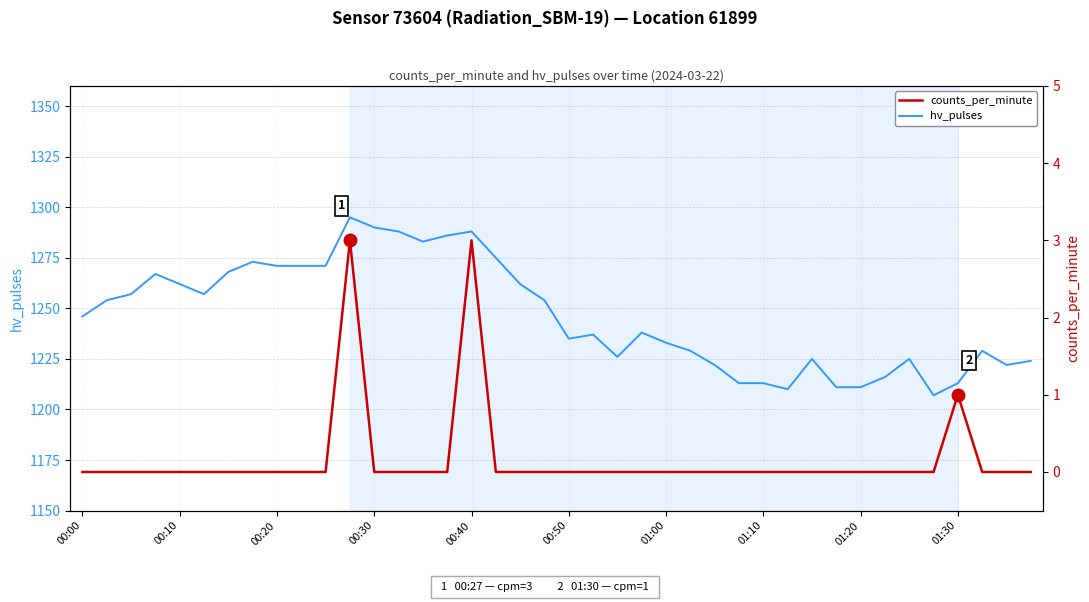

What are all the series names shown in the legend?

hv_pulses, counts_per_minute